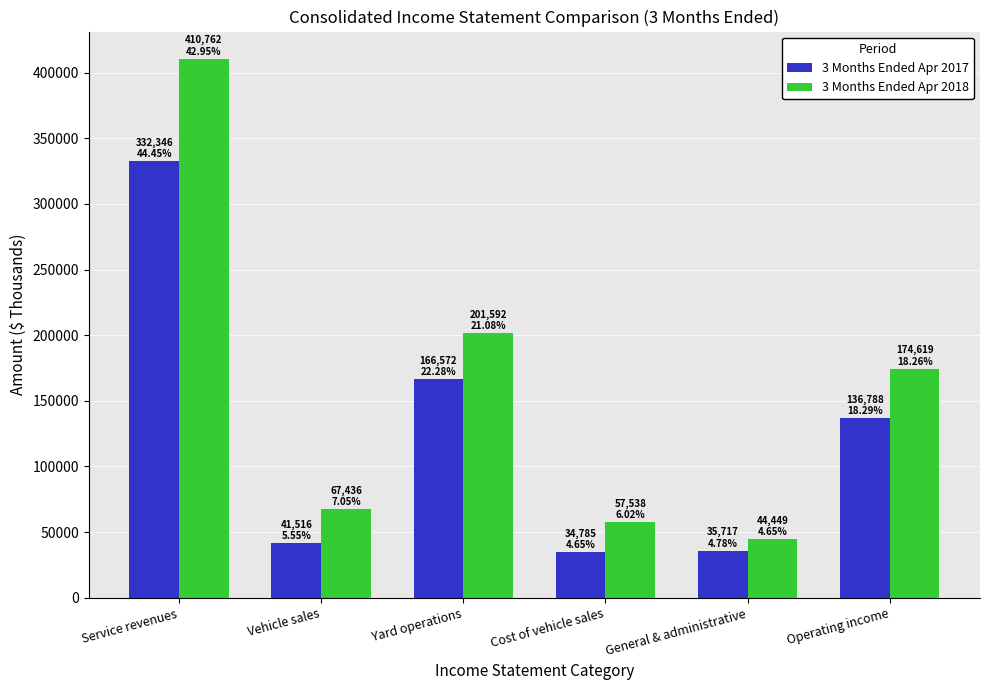

Which series changed the most between Vehicle sales and Operating income?

3 Months Ended Apr 2018